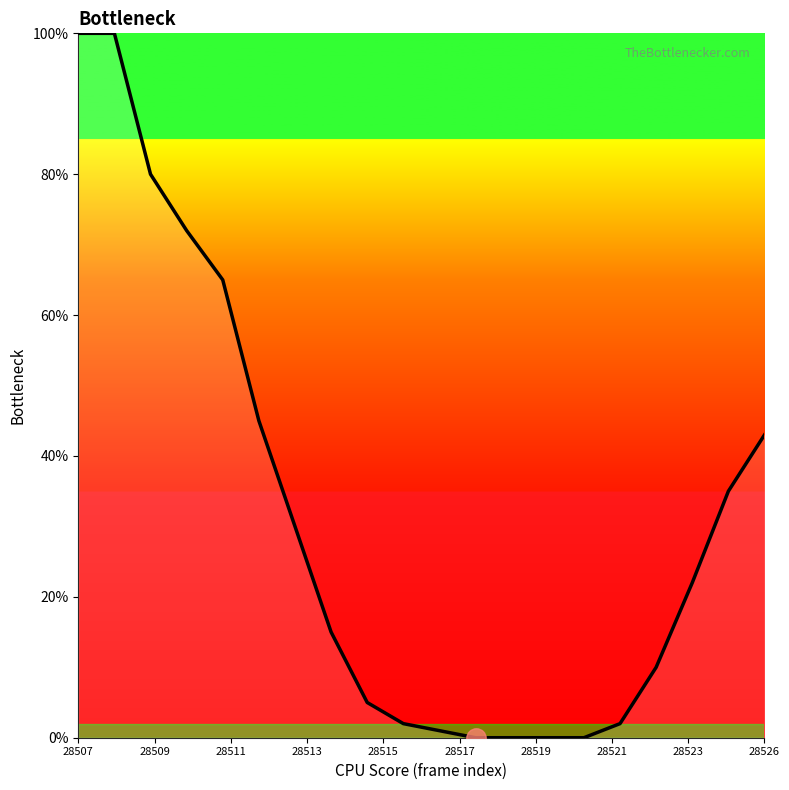

True or false: there are more than 2 points higher than both neighbors.

False